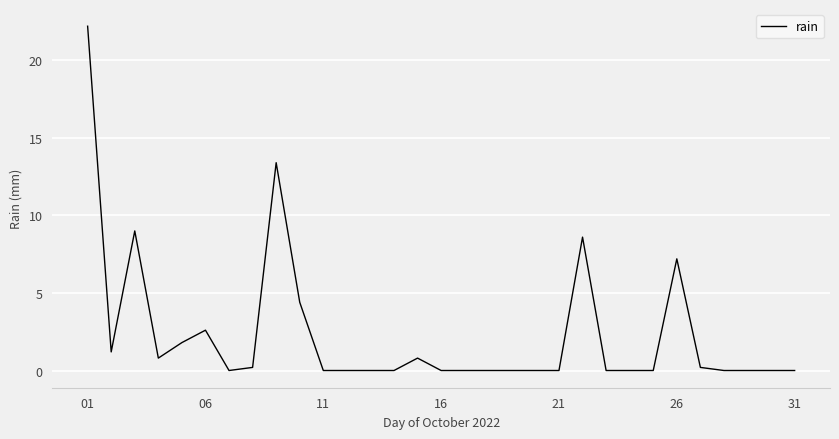

Does the chart display data point markers on the line(s)?

No